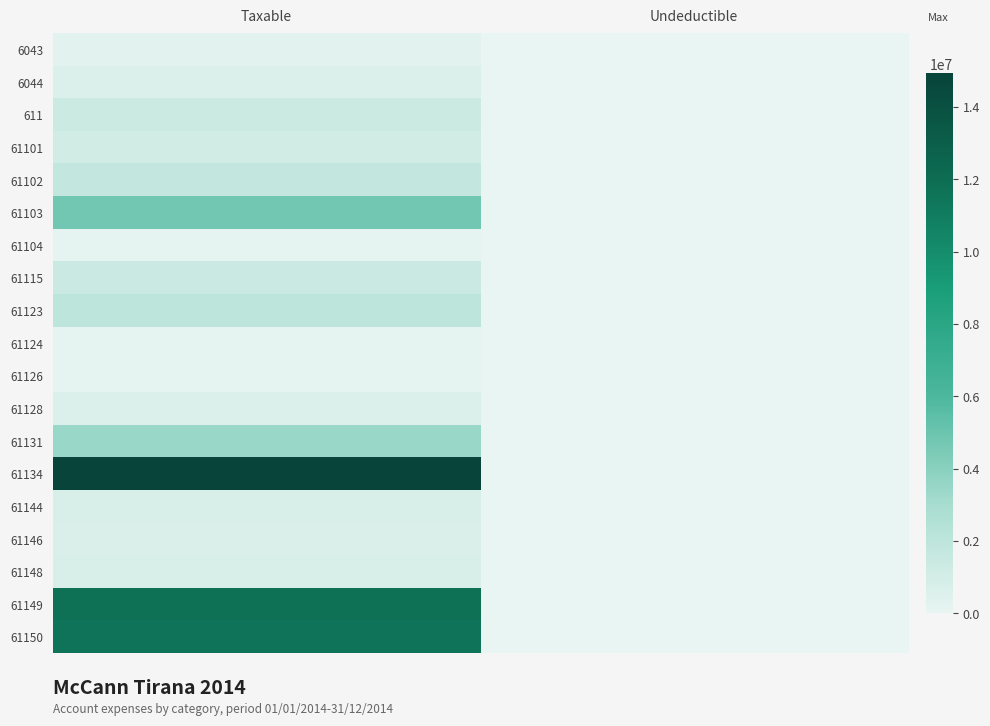

How many series are shown in this chart?

19